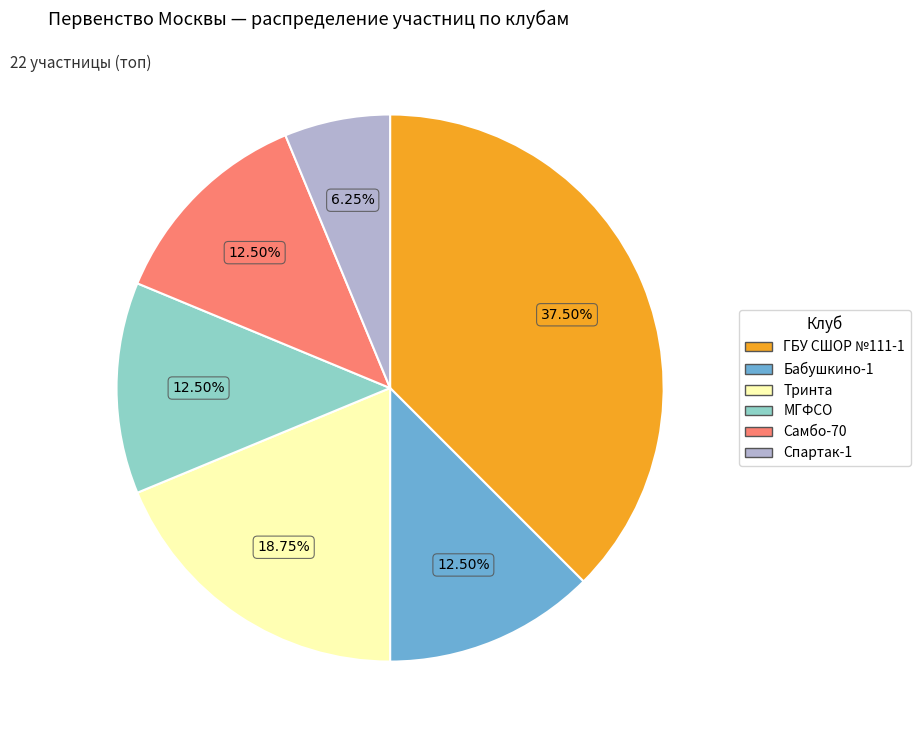

Does any single category account for the majority?

No